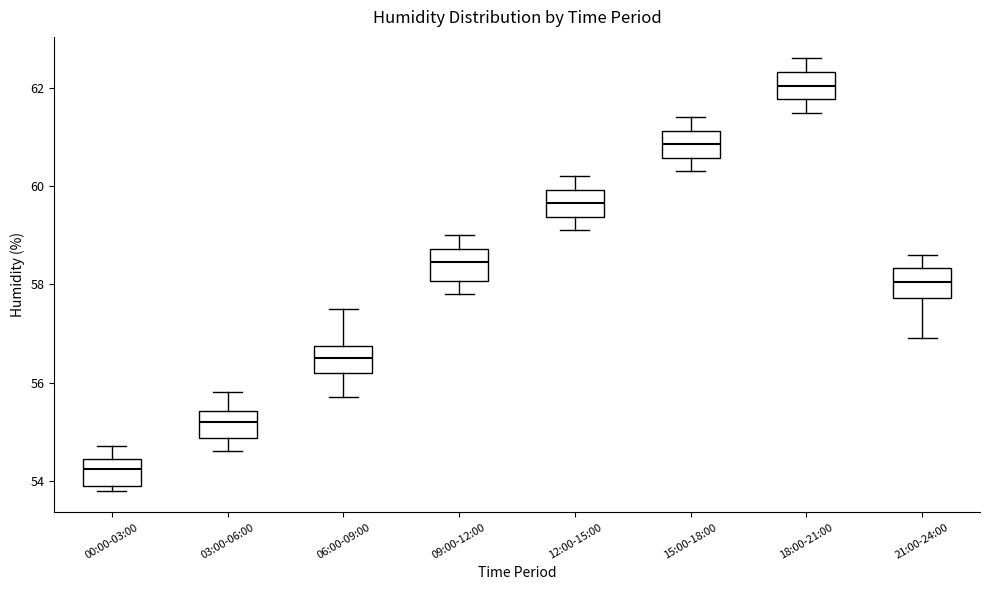

Which box's median line is the highest?

18:00-21:00